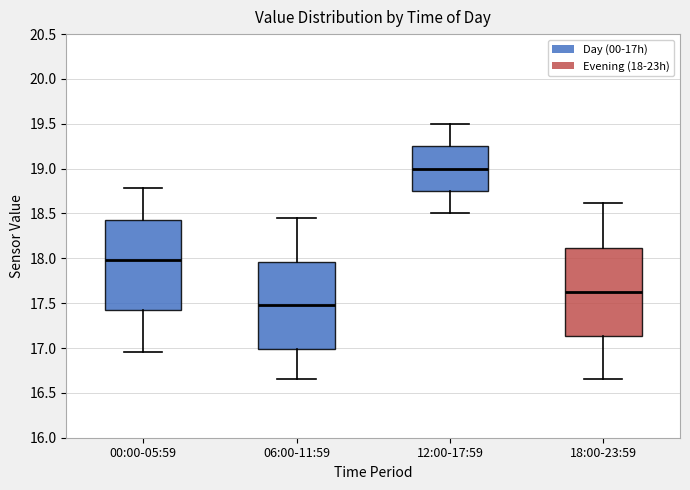

Where does the upper whisker of the box for 12:00-17:59 end on the y-axis? The values are not printed on the chart, so give them approximately, as read against the axis.

19.50